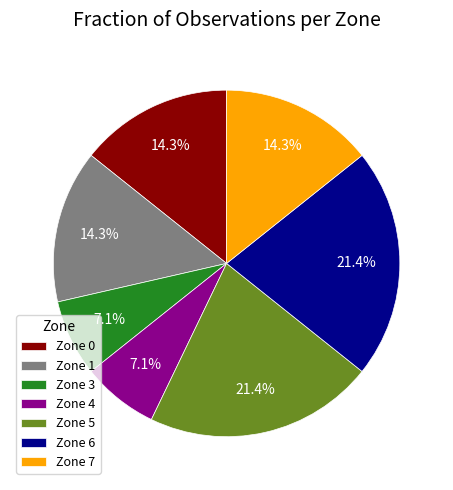

Combined, what portion of the pie is Zone 0 and Zone 3?

21.4%